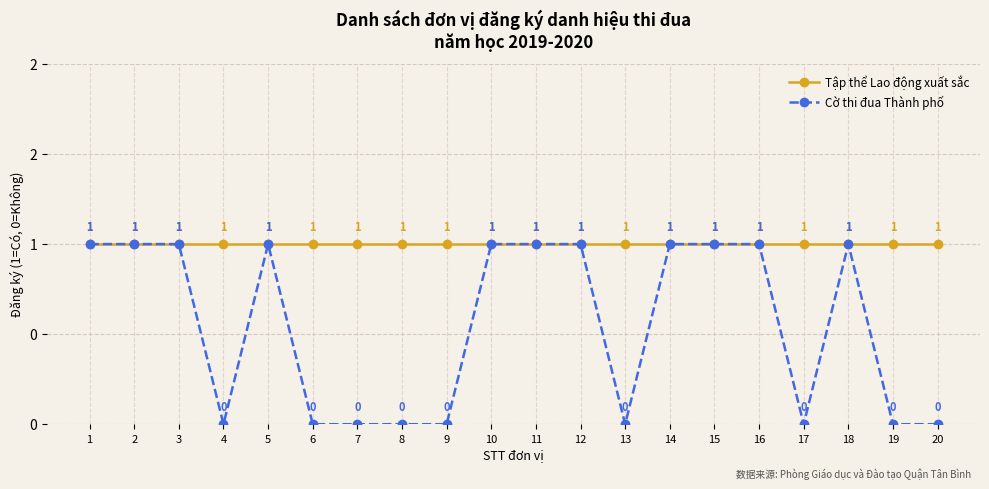

Rank the series at 15 from lowest to highest value.

Tập thể Lao động xuất sắc, Cờ thi đua Thành phố